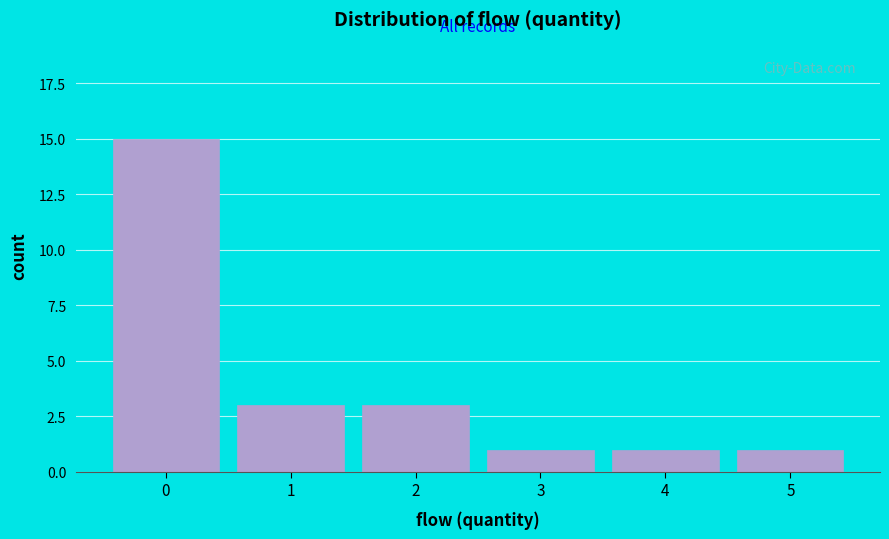

Reading right to left, extract all data points from this chart.

5=1	4=1	3=1	2=3	1=3	0=15